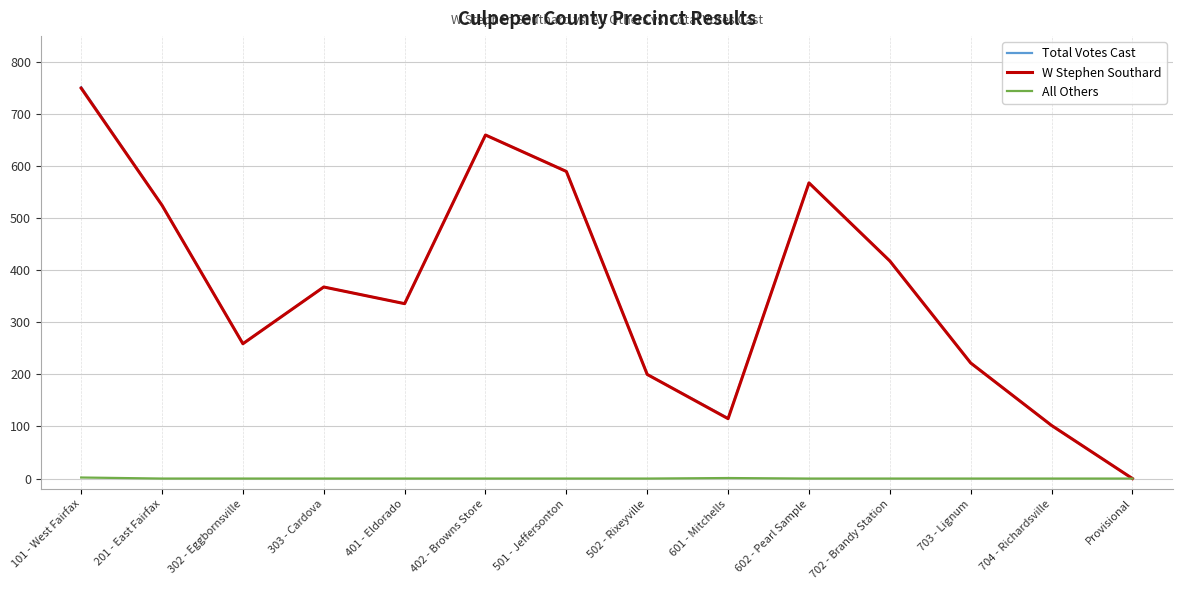

What is the maximum value shown in the chart?

752